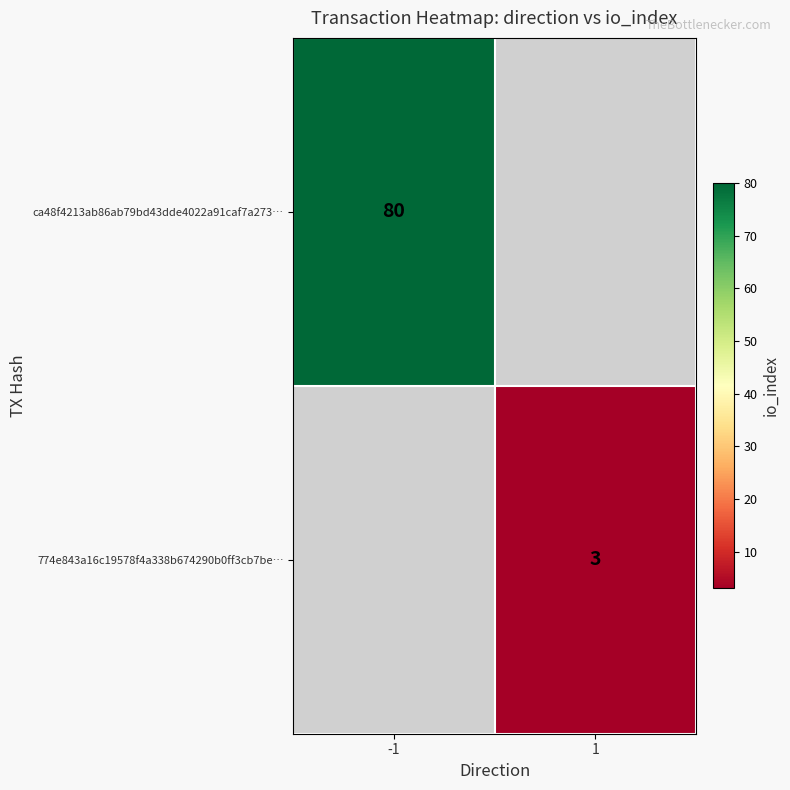

True or false: 774e843a16c19578f4a338b674290b0ff3cb7be… has a value of 1.2 at 1.

False